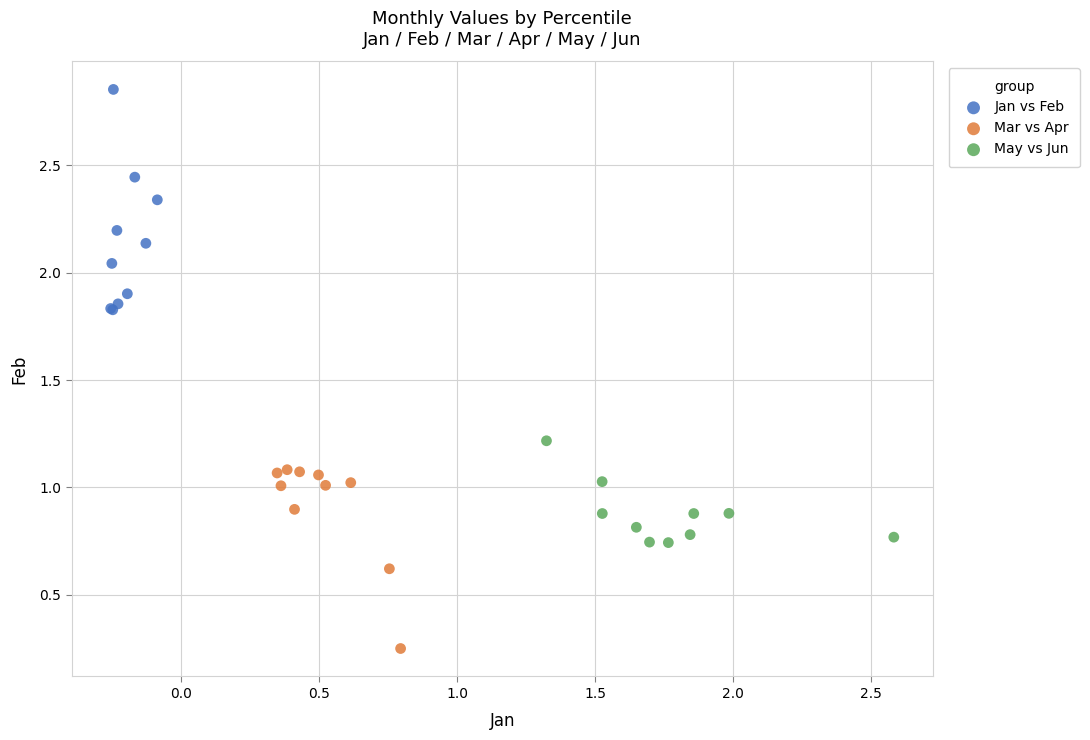

Which series contains the highest Y value?

Jan vs Feb